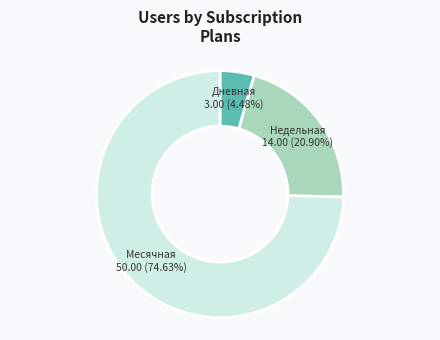

Which slice represents more than half of the pie?

Месячная